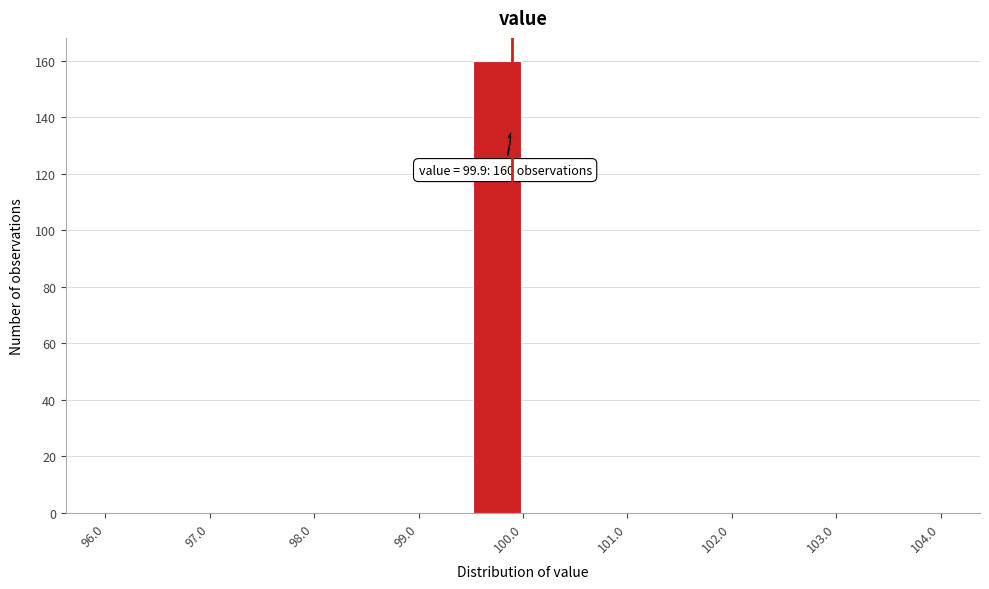

Over which range of the x-axis is the bar tallest?

99.5 to 100.0